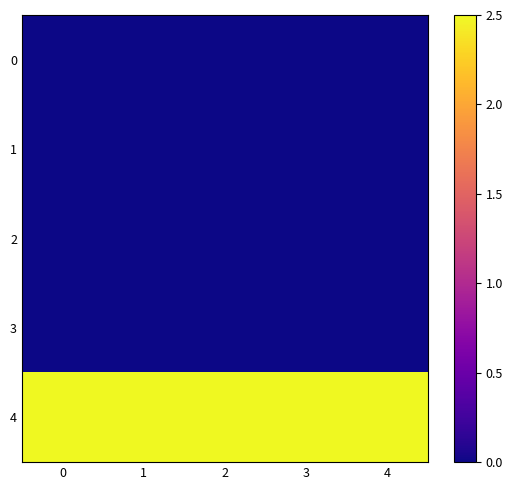

Reading right to left, what are all the values shown in this chart?

0: 4=0.0	3=0.0	2=0.0	1=0.0	0=0.0
1: 4=0.0	3=0.0	2=0.0	1=0.0	0=0.0
2: 4=0.0	3=0.0	2=0.0	1=0.0	0=0.0
3: 4=0.0	3=0.0	2=0.0	1=0.0	0=0.0
4: 4=2.5	3=2.5	2=2.5	1=2.5	0=2.5